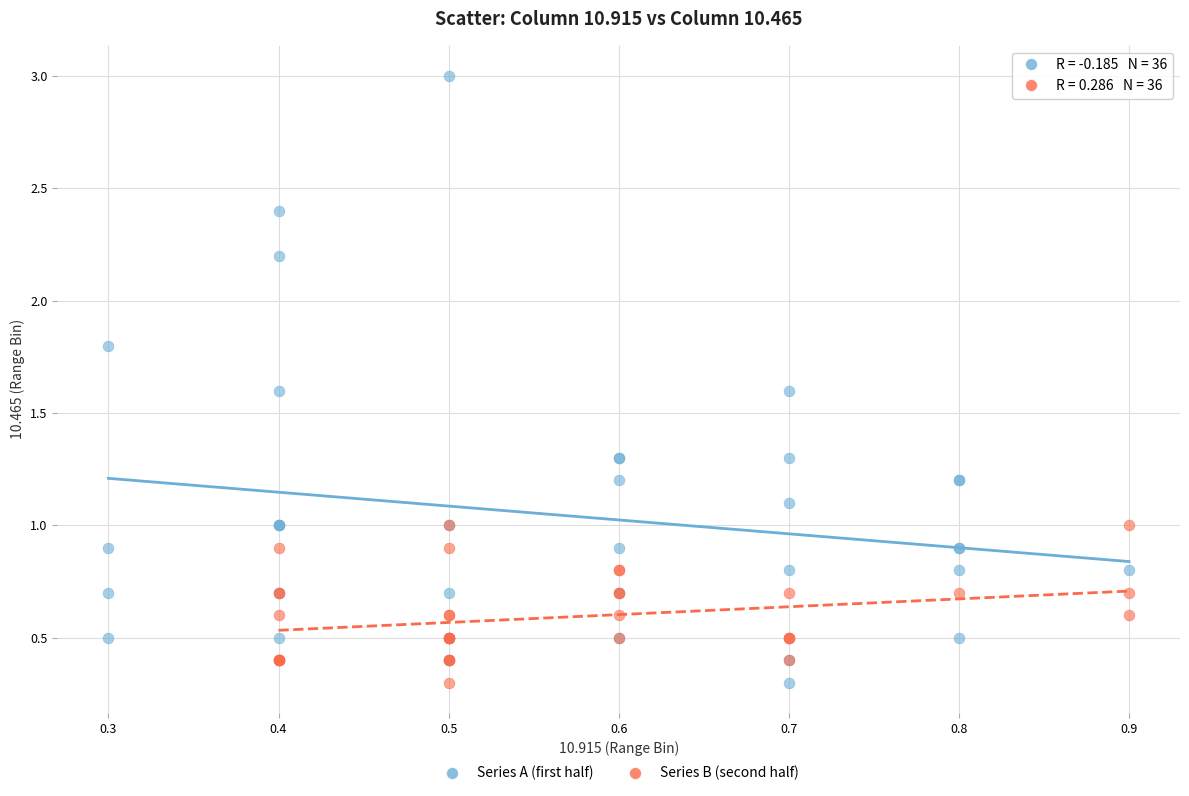

Which series reaches the maximum Y coordinate?

Series A (first half)